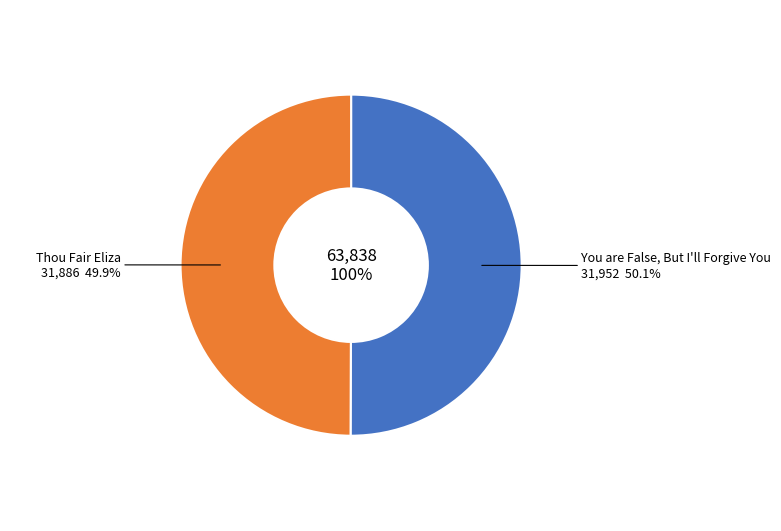

Does any single category account for the majority?

Yes